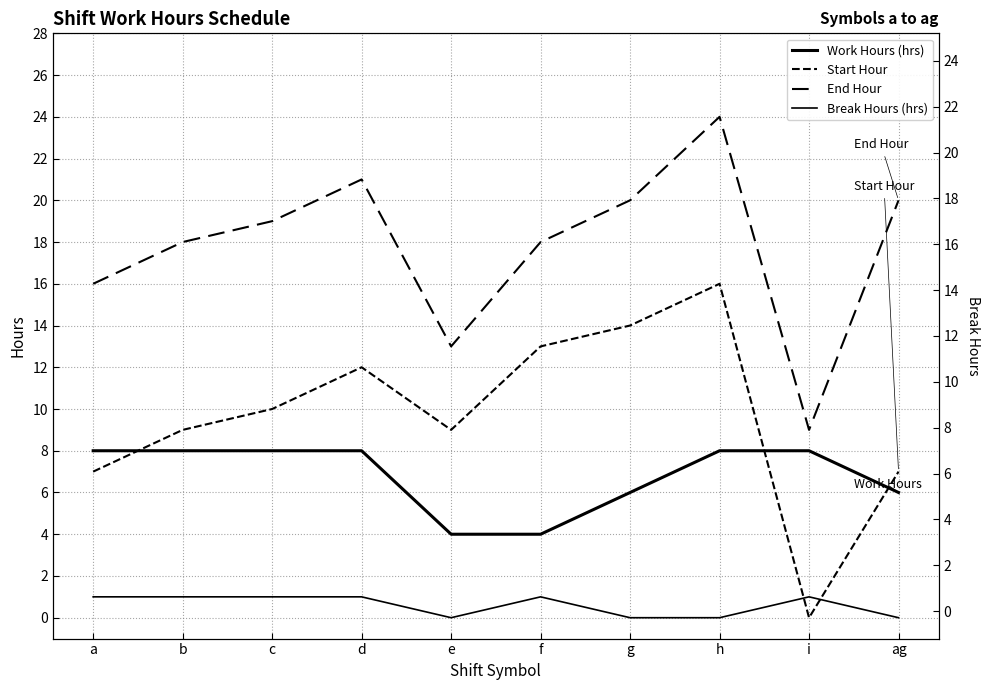

At which category does End Hour reach its first local peak?

d